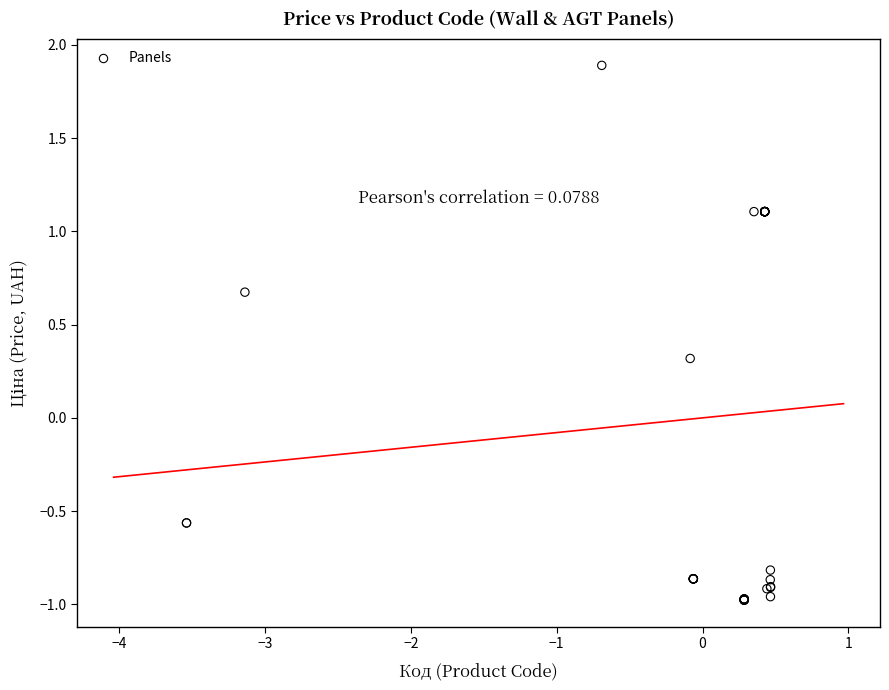

What Y value in the scatter plot is closest to 0?

0.3